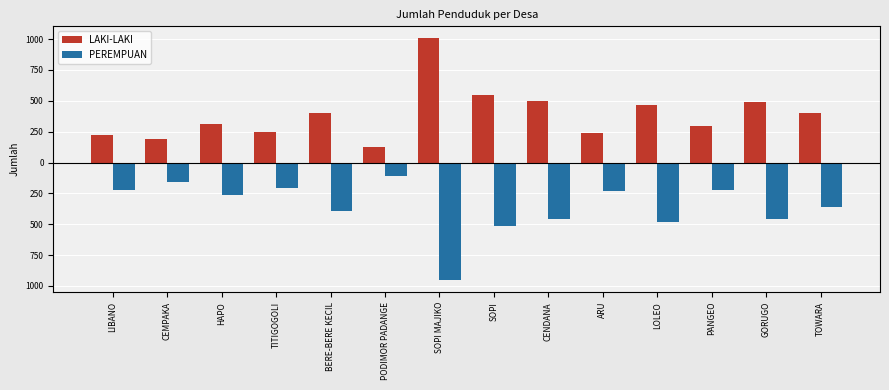

Is it true that PEREMPUAN equals -456 at GORUGO?

True